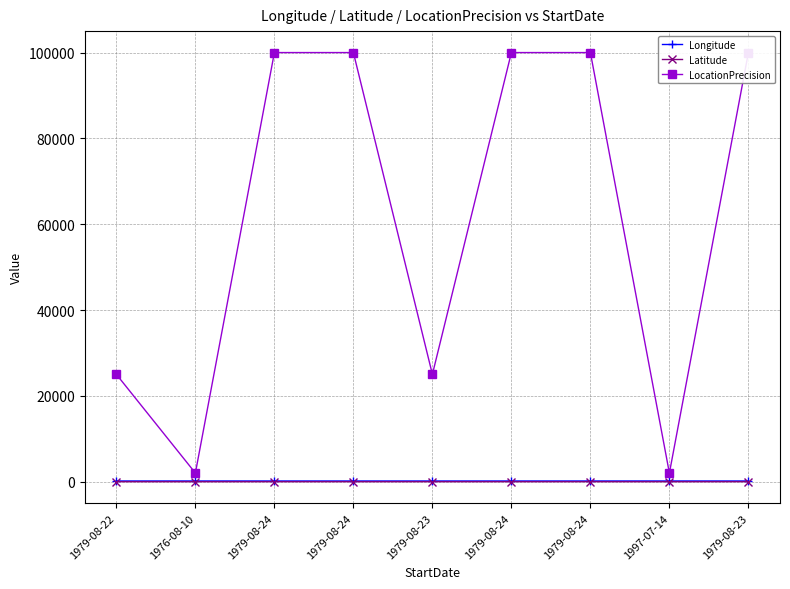

What are all the series names shown in the legend?

Longitude, Latitude, LocationPrecision